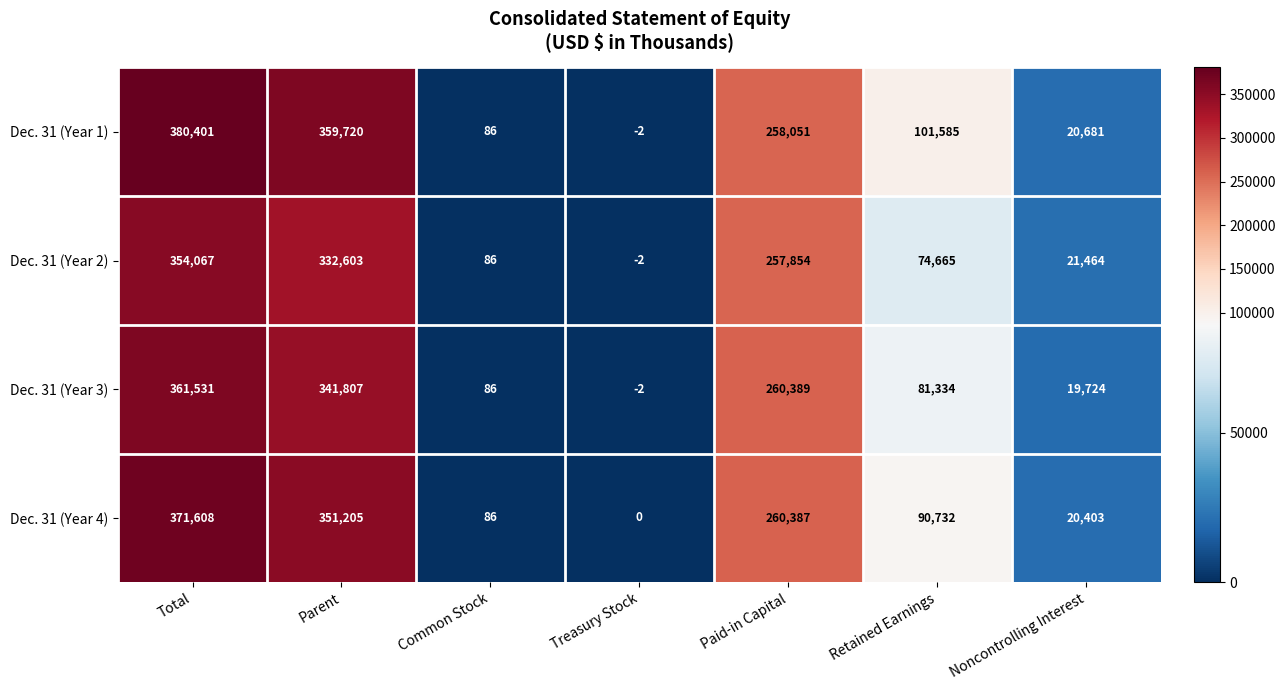

Reading left to right, list all the values displayed in this chart.

Dec. 31 (Year 1): Total=380401	Parent=359720	Common Stock=86	Treasury Stock=-2	Paid-in Capital=258051	Retained Earnings=101585	Noncontrolling Interest=20681
Dec. 31 (Year 2): Total=354067	Parent=332603	Common Stock=86	Treasury Stock=-2	Paid-in Capital=257854	Retained Earnings=74665	Noncontrolling Interest=21464
Dec. 31 (Year 3): Total=361531	Parent=341807	Common Stock=86	Treasury Stock=-2	Paid-in Capital=260389	Retained Earnings=81334	Noncontrolling Interest=19724
Dec. 31 (Year 4): Total=371608	Parent=351205	Common Stock=86	Treasury Stock=0	Paid-in Capital=260387	Retained Earnings=90732	Noncontrolling Interest=20403